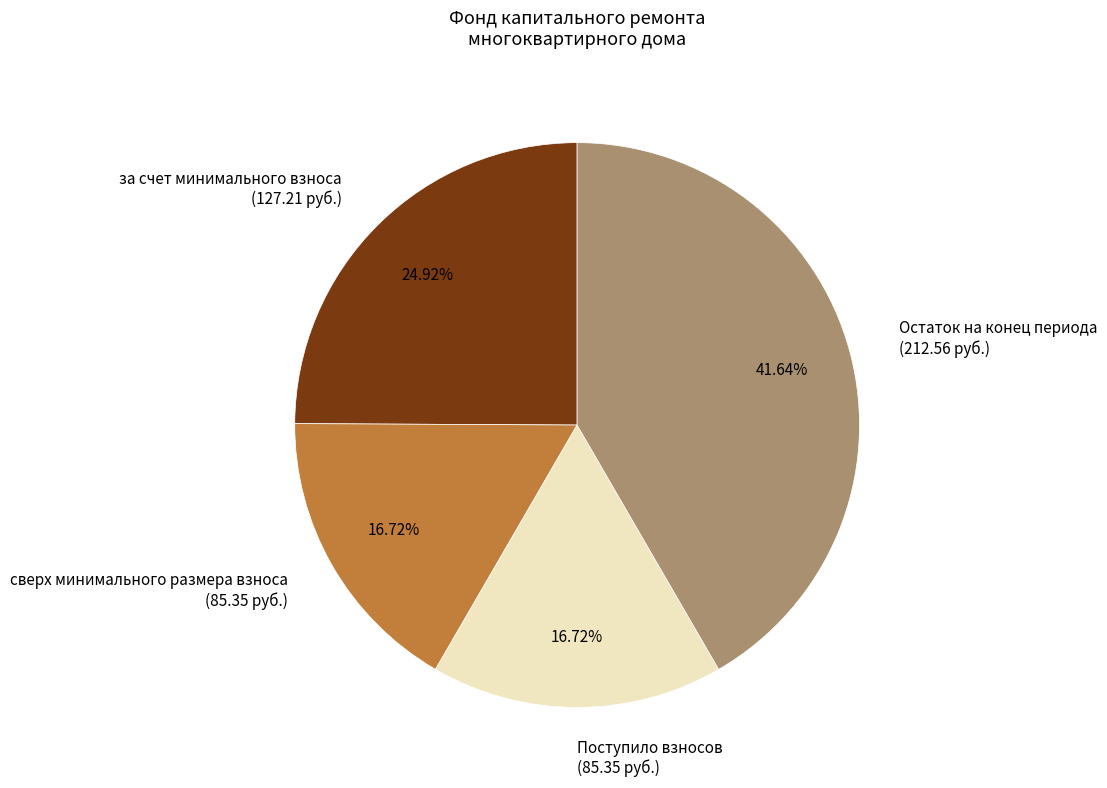

Approximately how many times larger is the value at за счет минимального взноса (127.21 руб.) compared to Поступило взносов (85.35 руб.)?

1.5